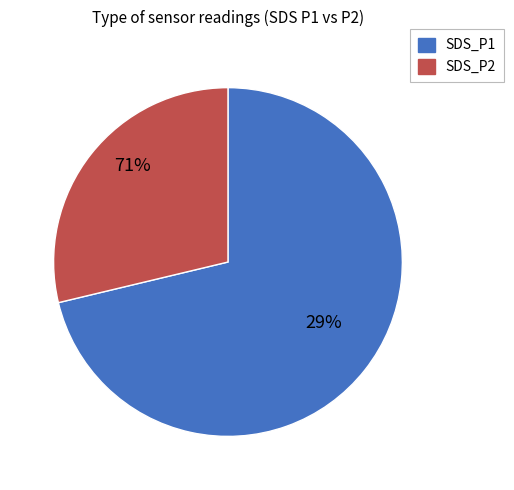

The SDS_P2 slice represents 29% of the pie. True or false?

True